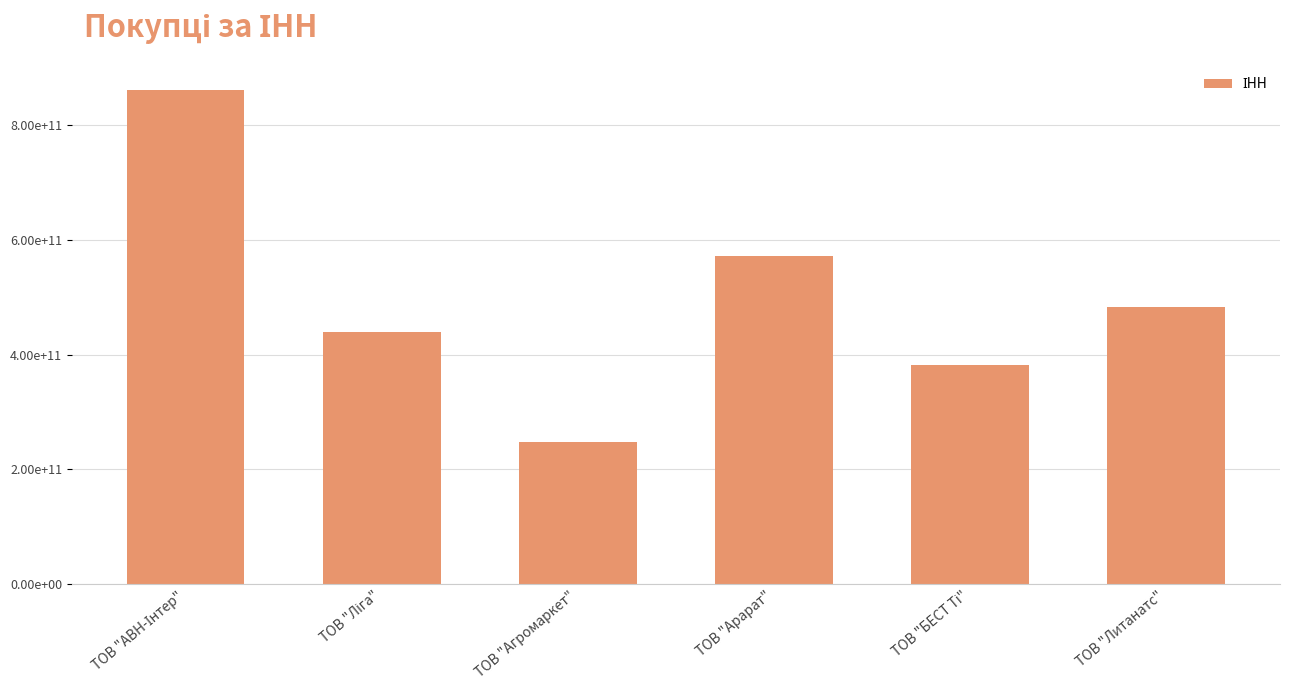

What is the ratio of the value at ТОВ "Арарат" to the value at ТОВ "БЕСТ Ті"?

1.5